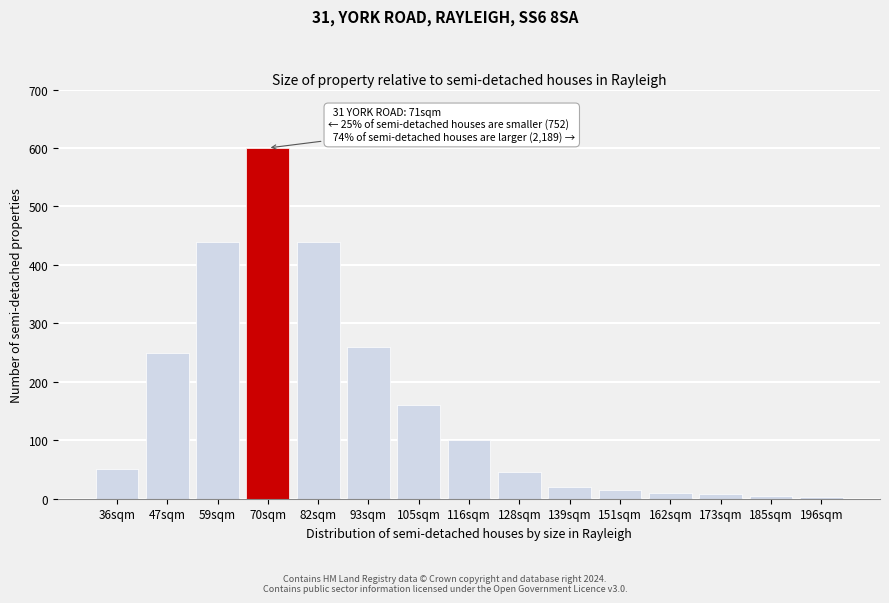

What is the maximum value shown in the chart?

600